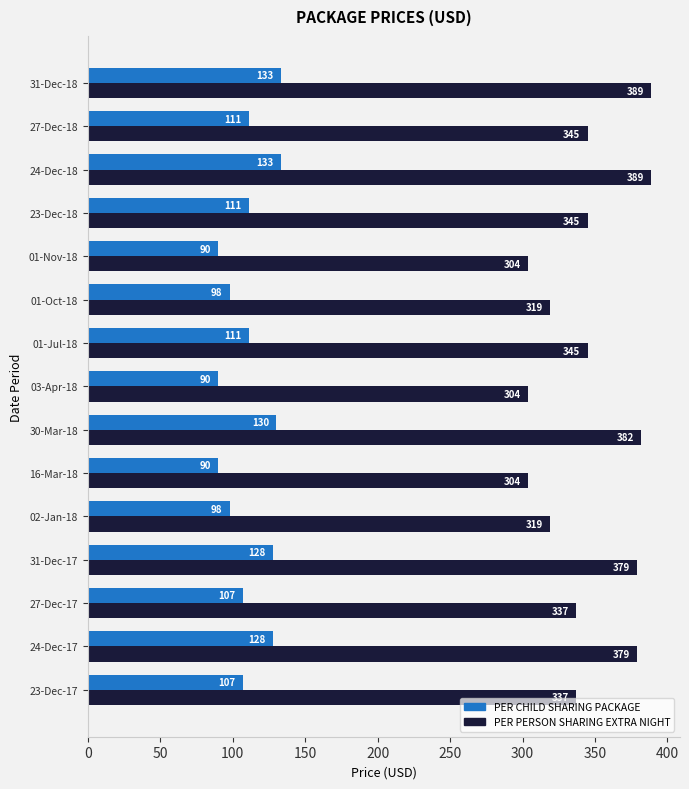

The value of PER CHILD SHARING PACKAGE at 31-Dec-18 is 133. True or false?

True